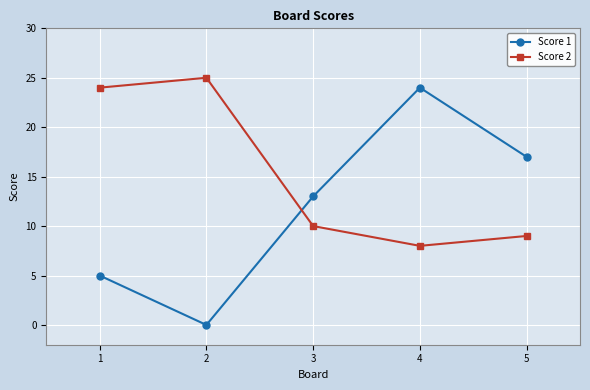

True or false: Score 2 has a value of 24 at 1.

True